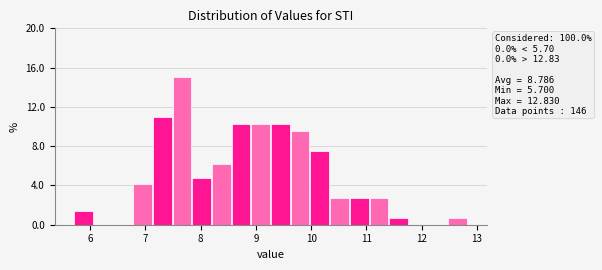

Around what value on the x-axis is the tallest bar? Give the approximate position of its centre, as read against the axis.

7.7